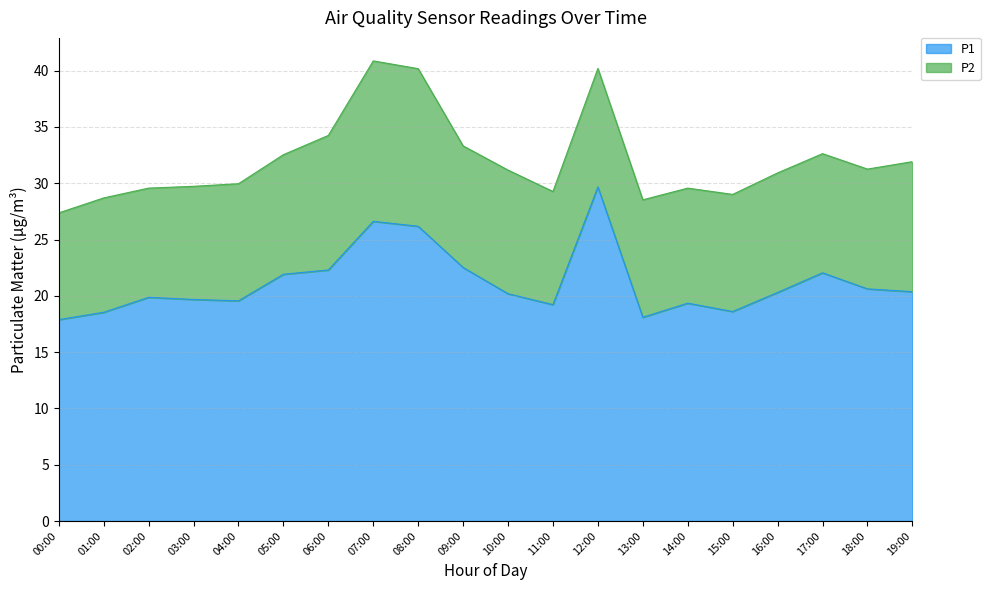

Where is the first local maximum for P2?

01:00